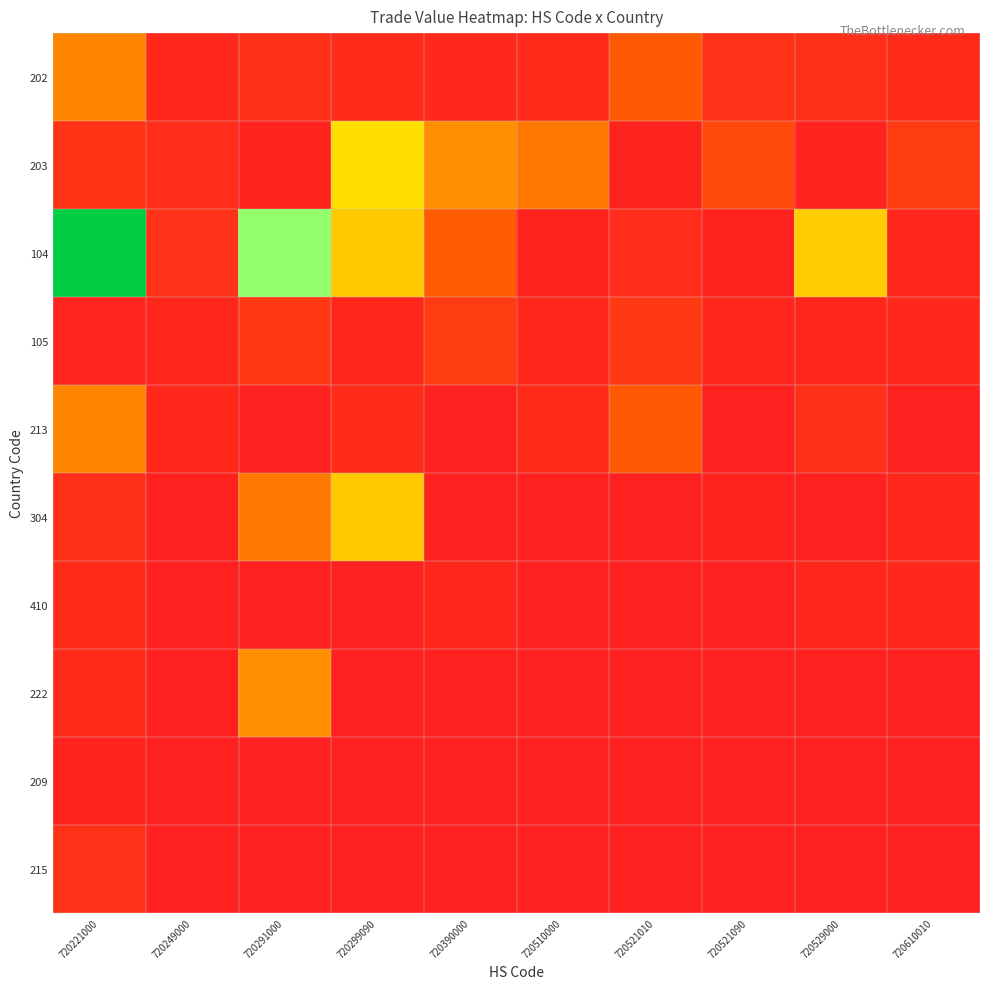

Which has a higher value, 720221000 or 720390000?

720221000